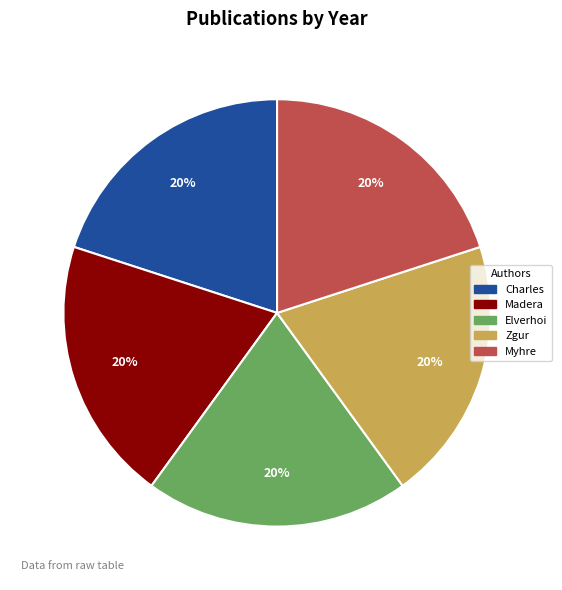

To the nearest percent, what is the average slice percentage?

20%